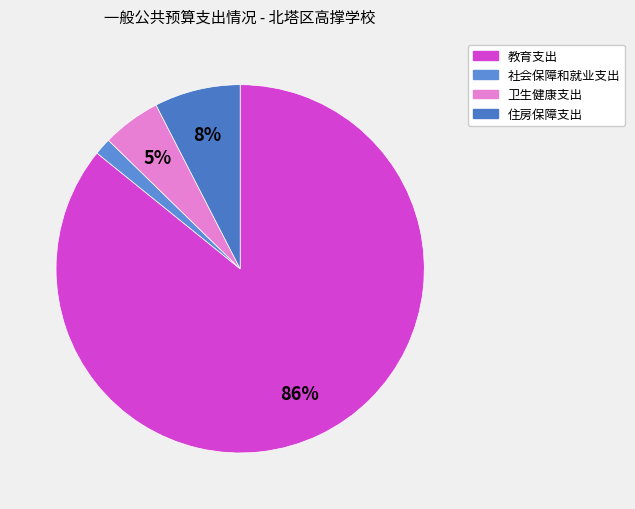

Which slice is the largest?

教育支出